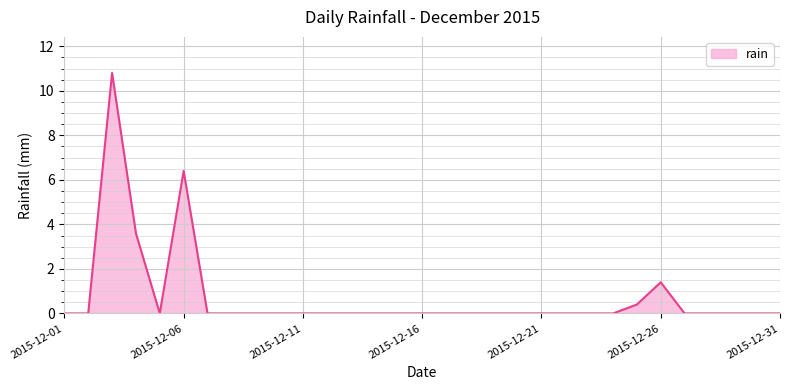

What is the greatest value displayed?

10.8